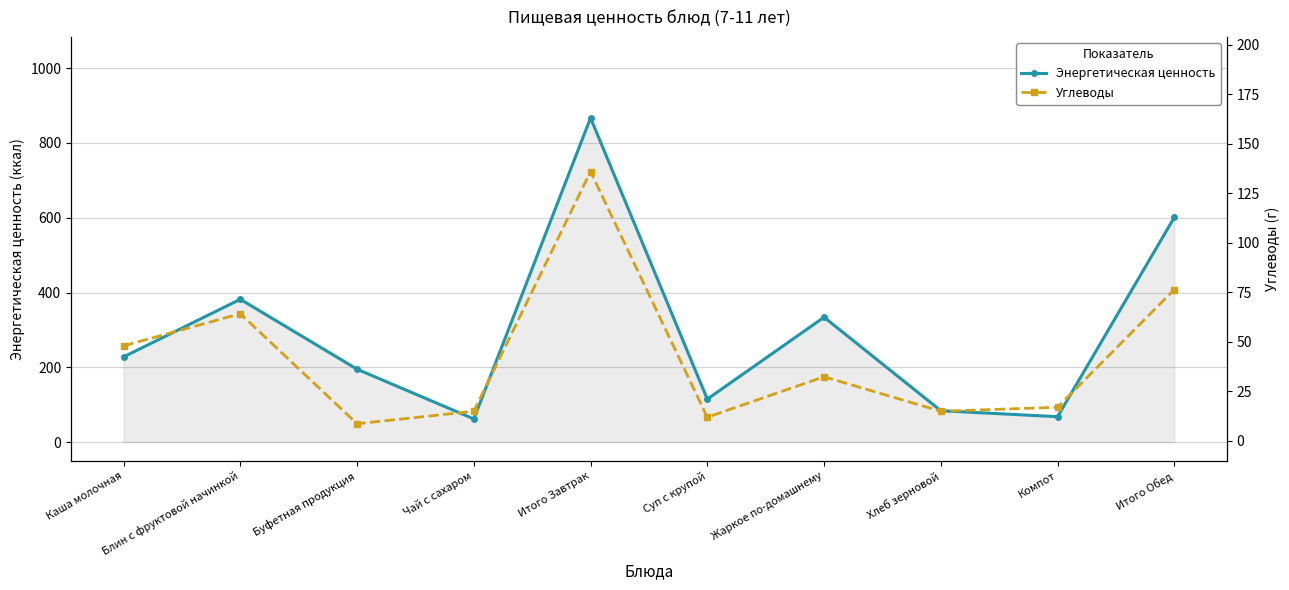

Where does the Углеводы series first go above 32?

Каша молочная